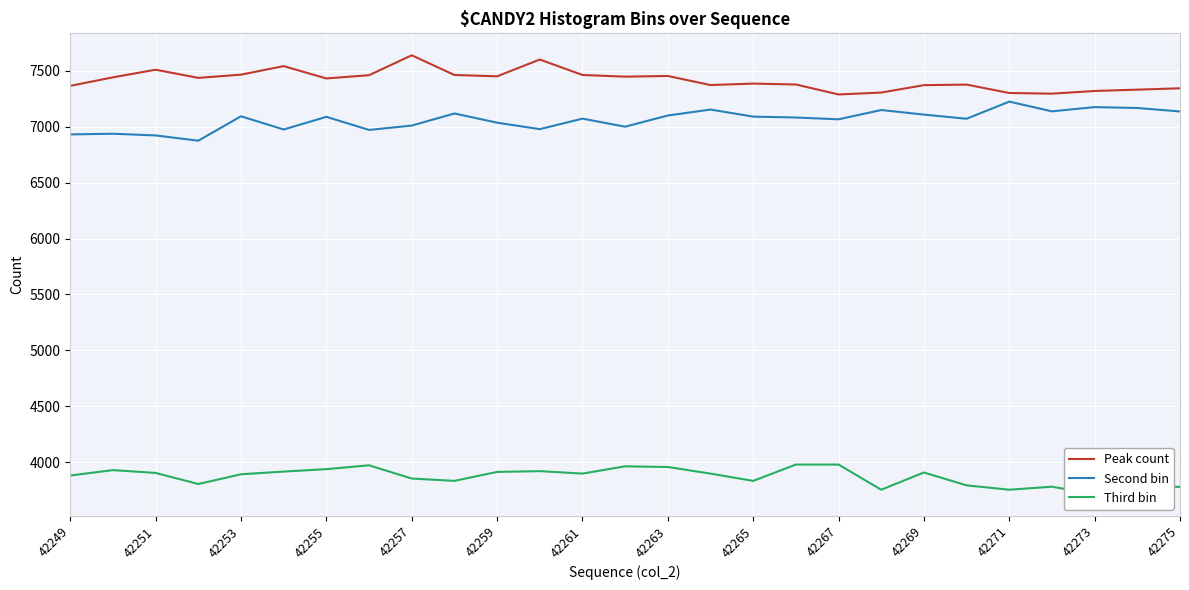

At which label does Second bin reach its peak?

42271